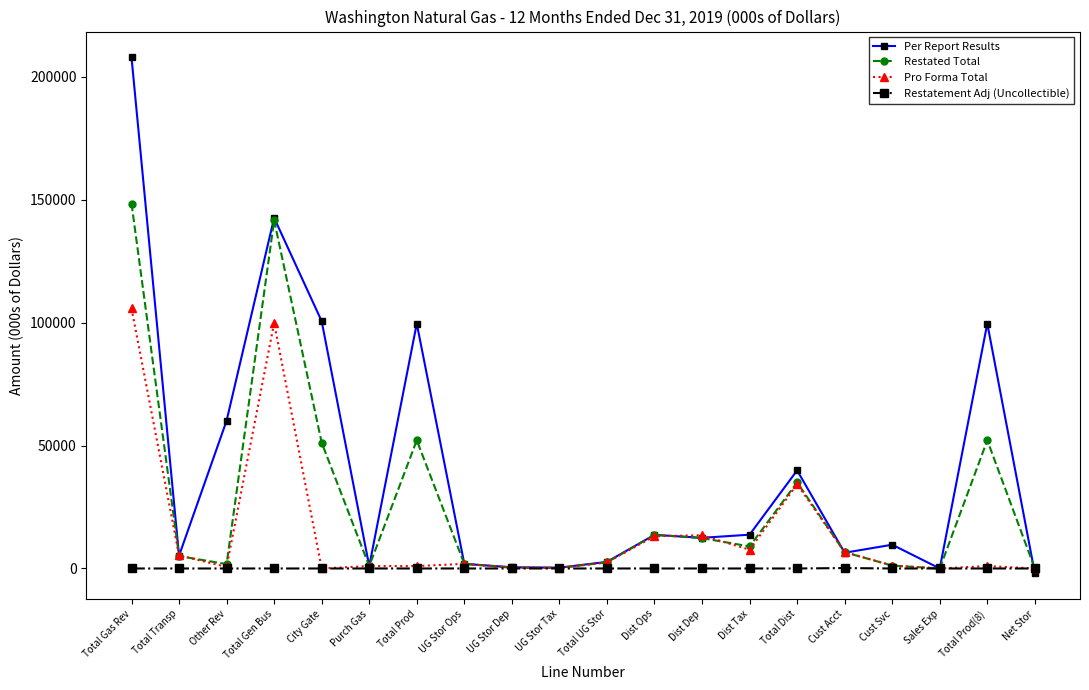

Does the chart have visible grid lines?

No